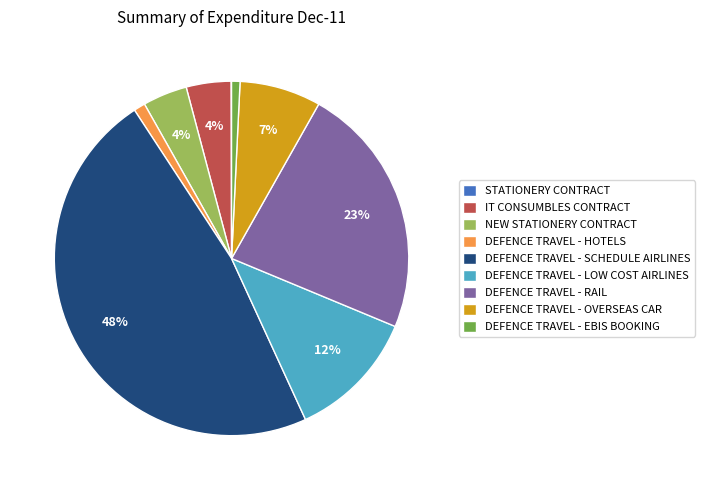

To the nearest percent, what is the difference between the largest and smallest slice percentages?

48%